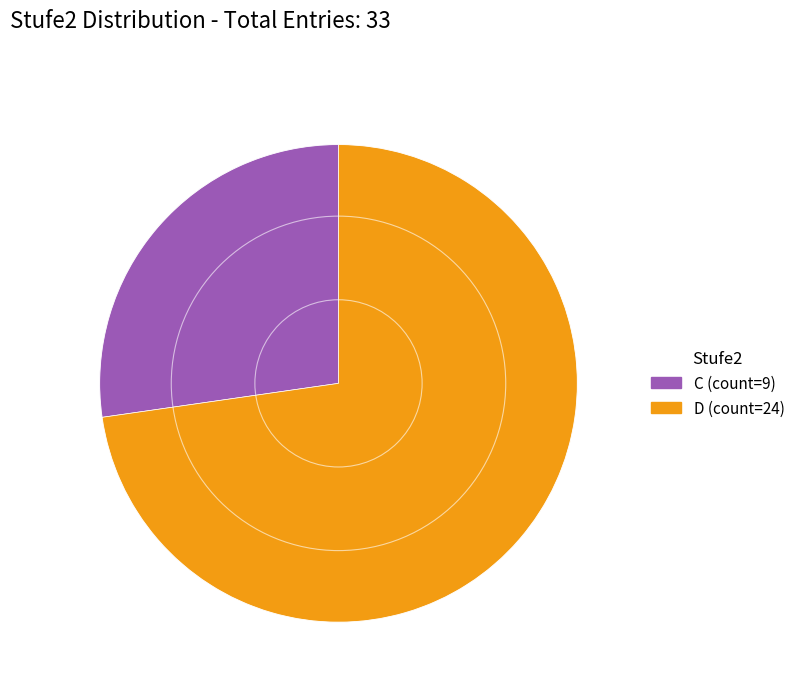

Is the sum of D and C greater than half?

Yes